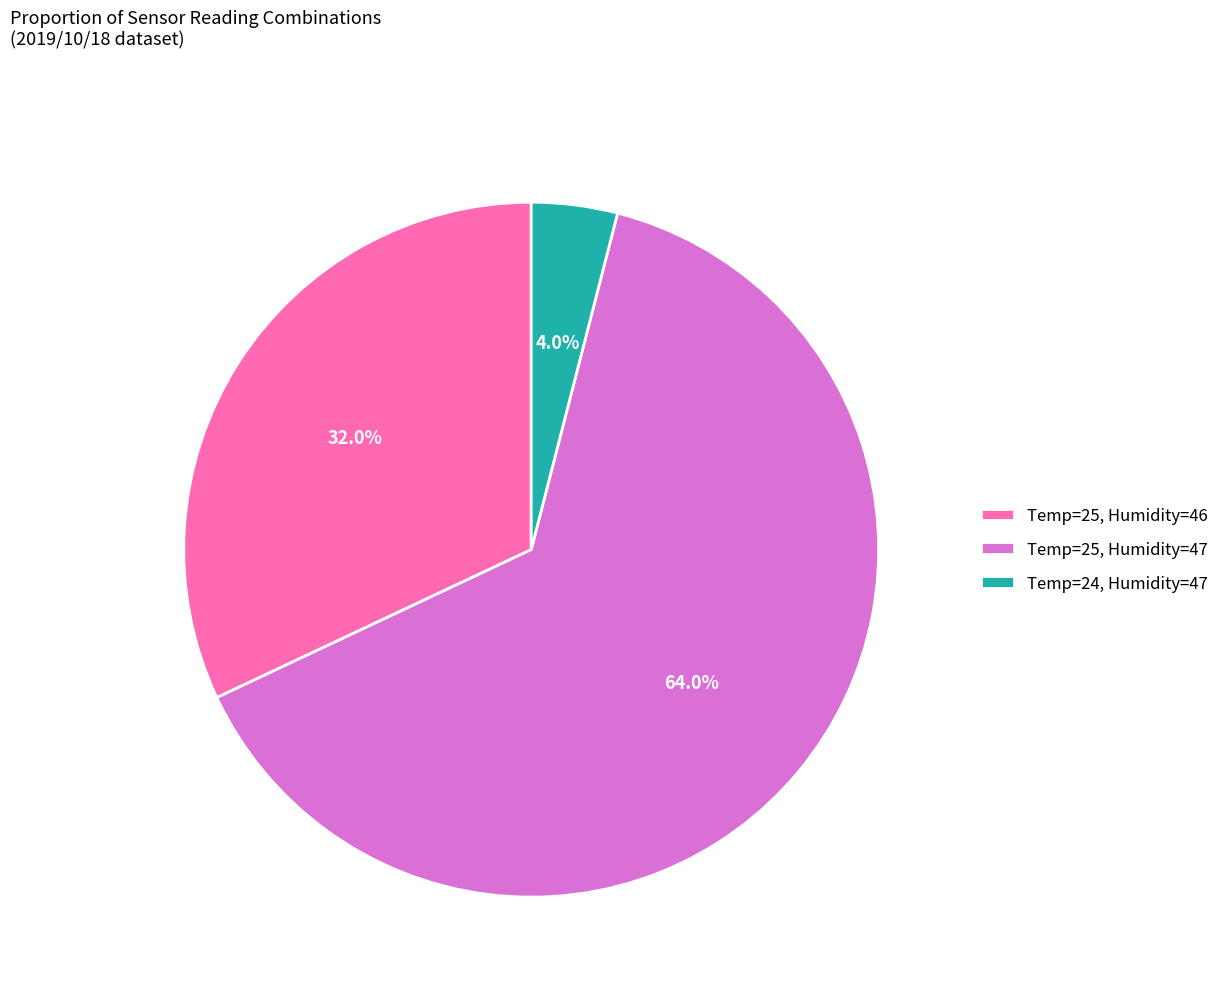

Do Temp=25, Humidity=46 and Temp=25, Humidity=47 together represent more than half of the pie?

Yes